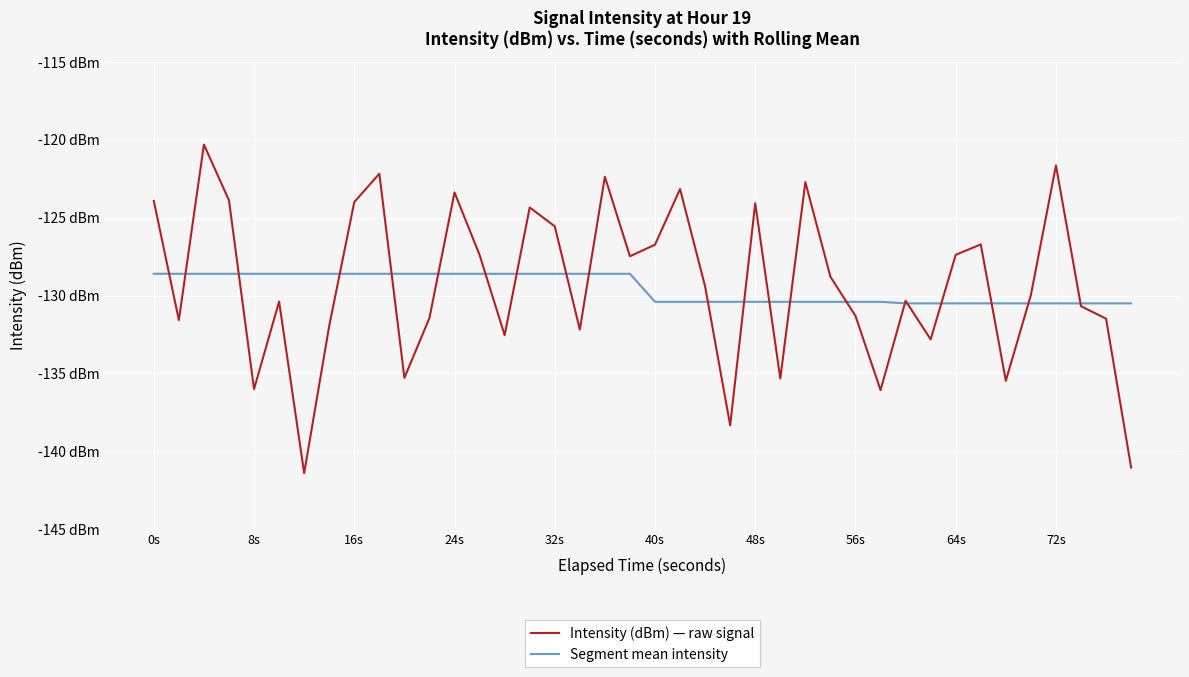

How many Segment mean intensity values are between -130 and -128?

20